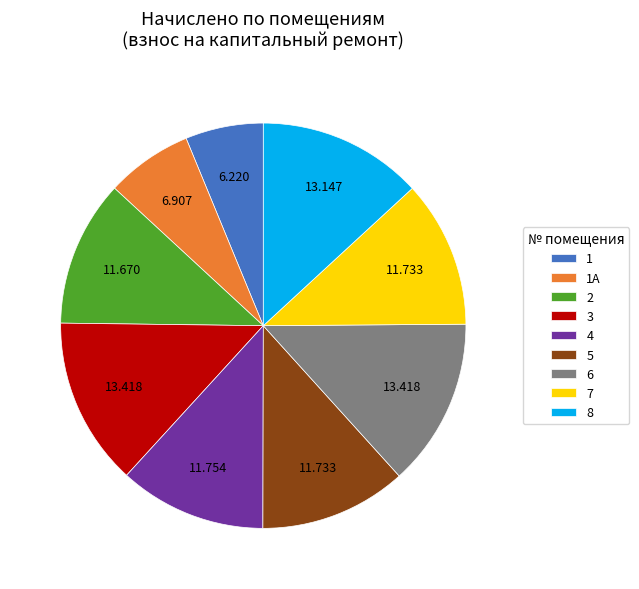

Does any single category account for the majority?

No